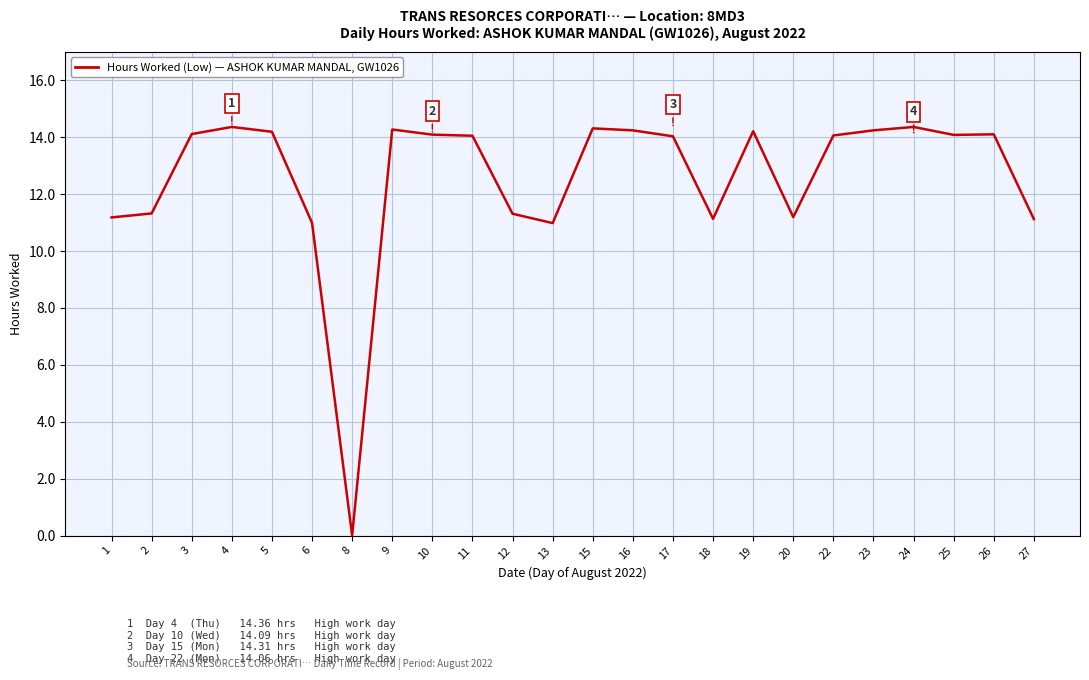

What is the change in value from 12 to 23?

+2.9